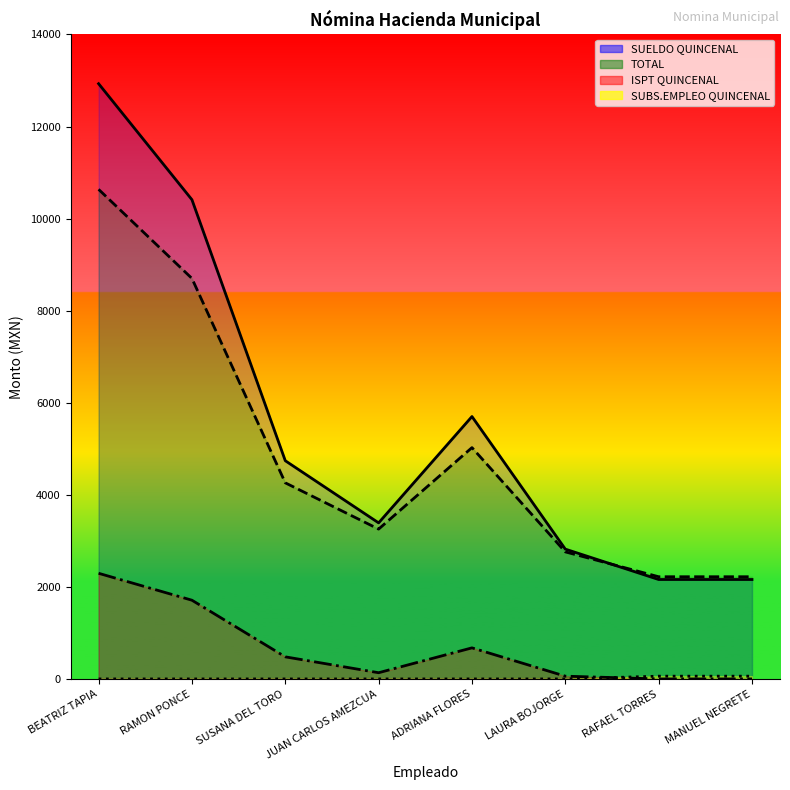

At how many categories does at least one series exceed 12745?

1